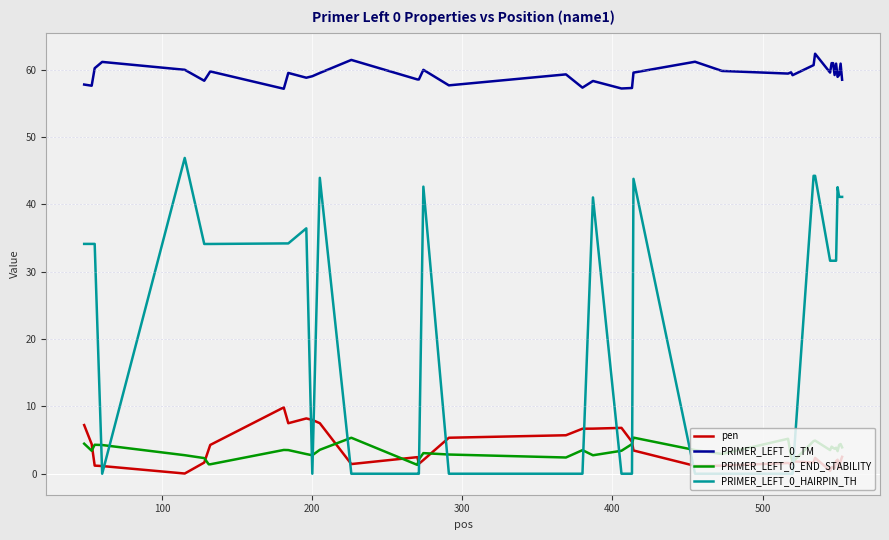

True or false: PRIMER_LEFT_0_TM and PRIMER_LEFT_0_HAIRPIN_TH intersect in this chart.

False